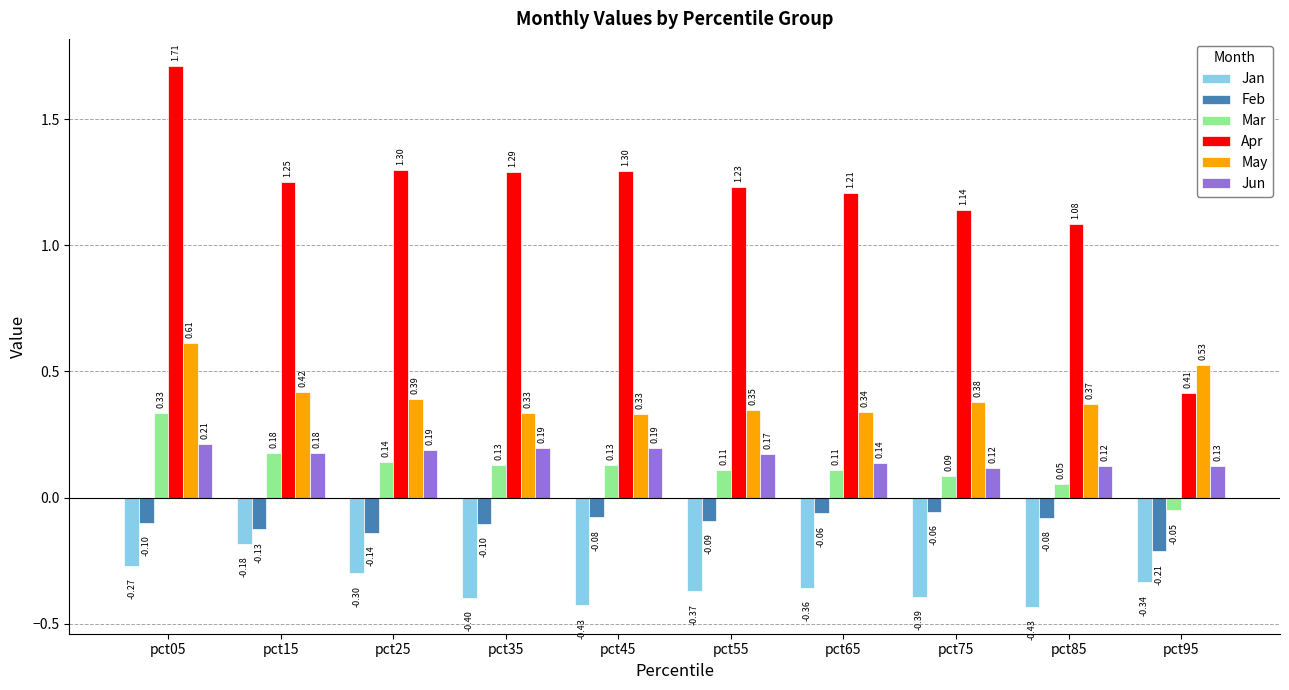

What is the difference between the highest and lowest values at pct25?

1.6